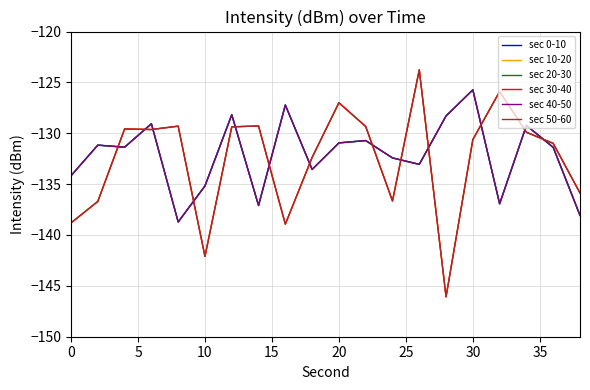

Is this an area chart (filled region under the line)?

No